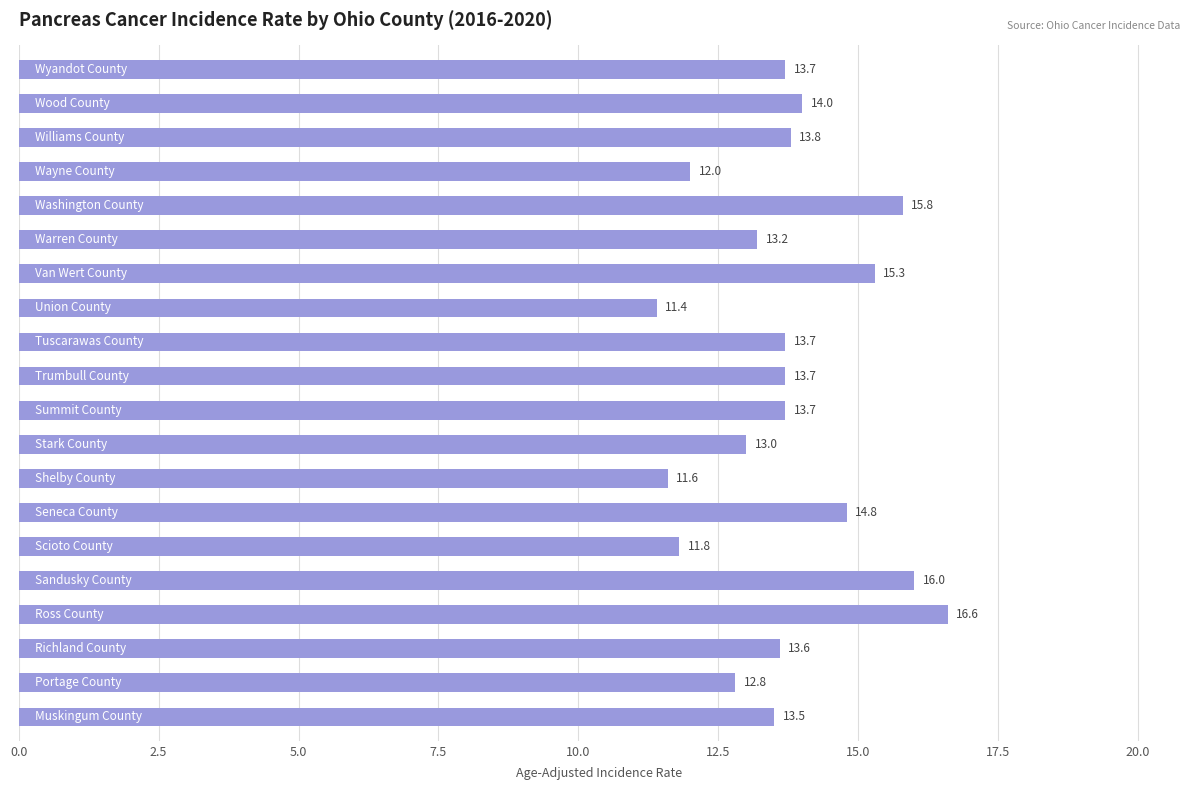

What is the sum of all values?

274.0